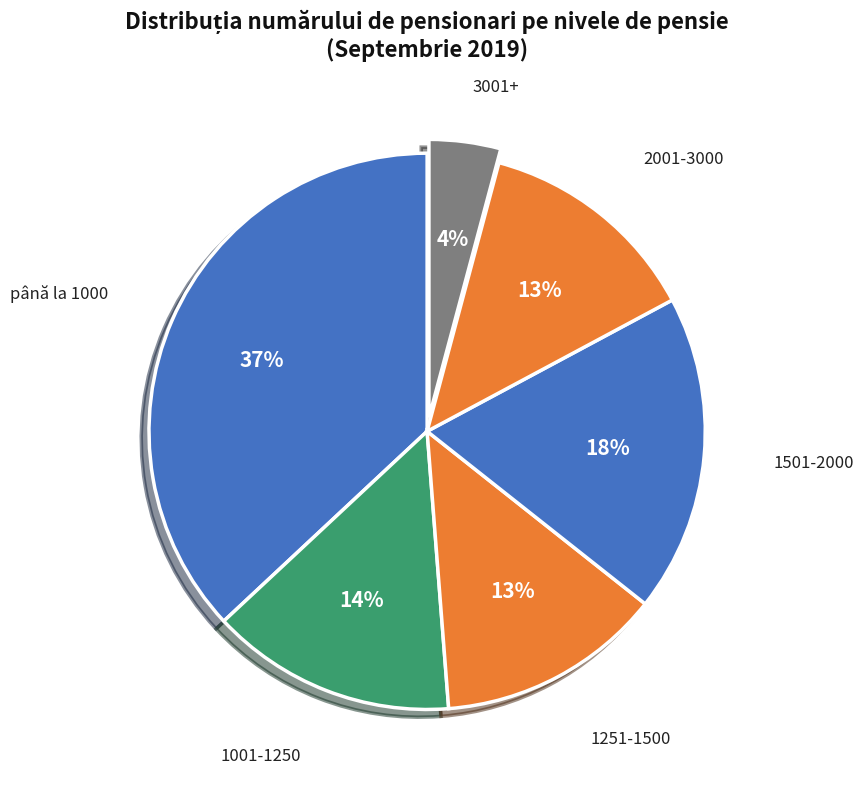

Count the number of slices in the pie.

6